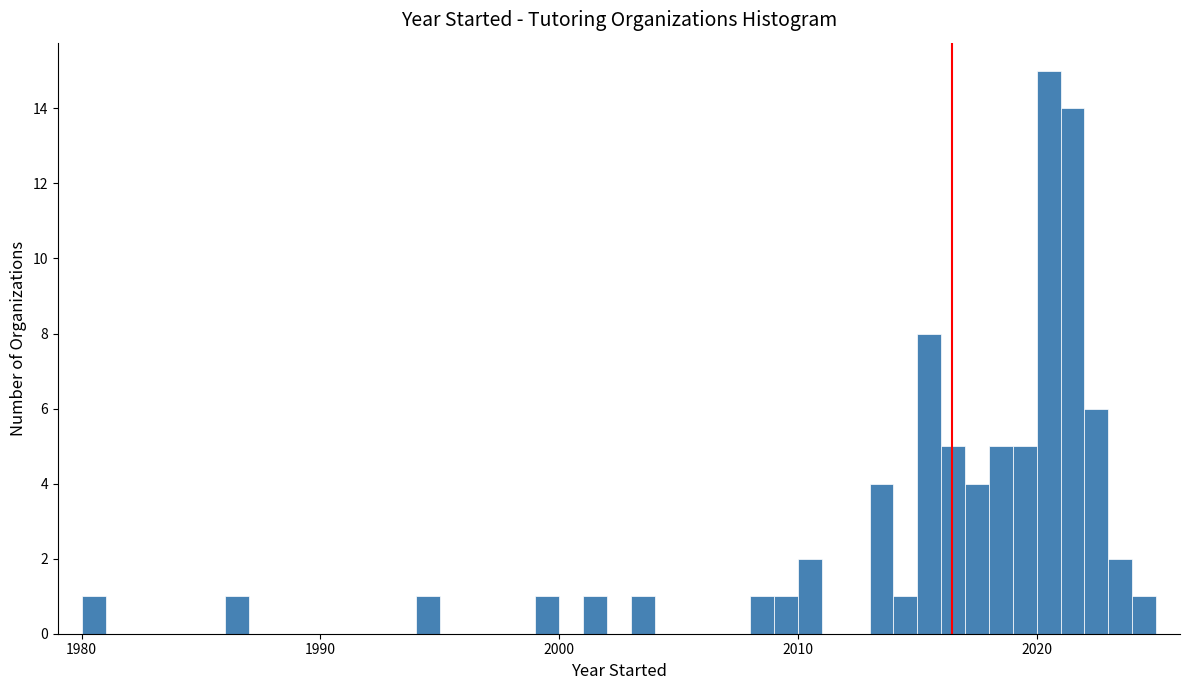

Read against the x-axis, roughly where is the centre of the tallest bar?

2021